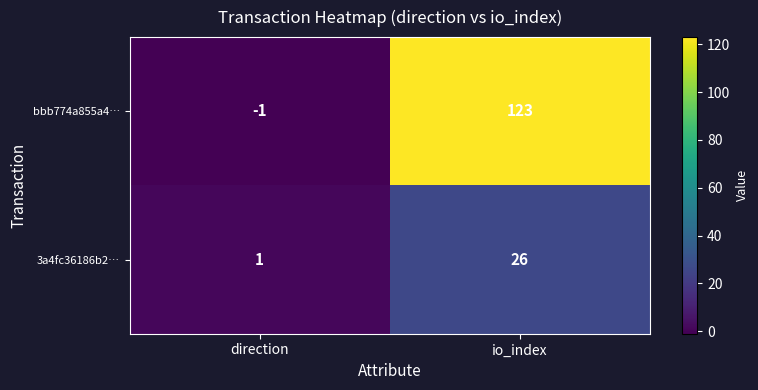

How many categories are shown in the chart?

2